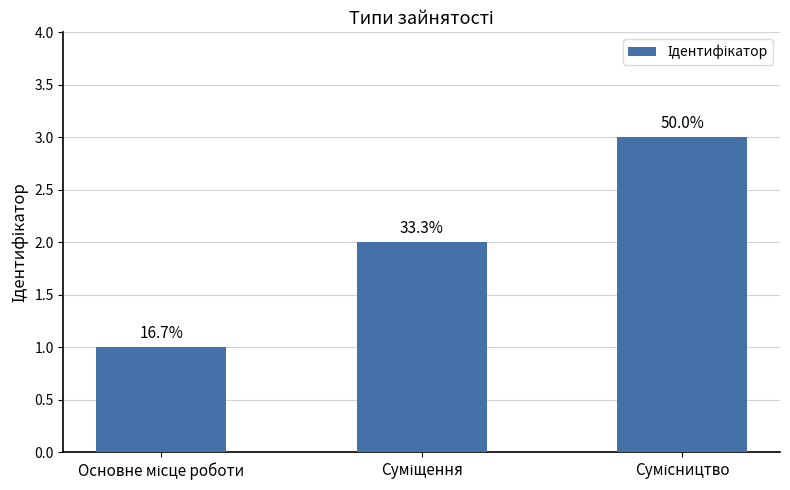

What is the sum of the values at Суміщення and Сумісництво?

5